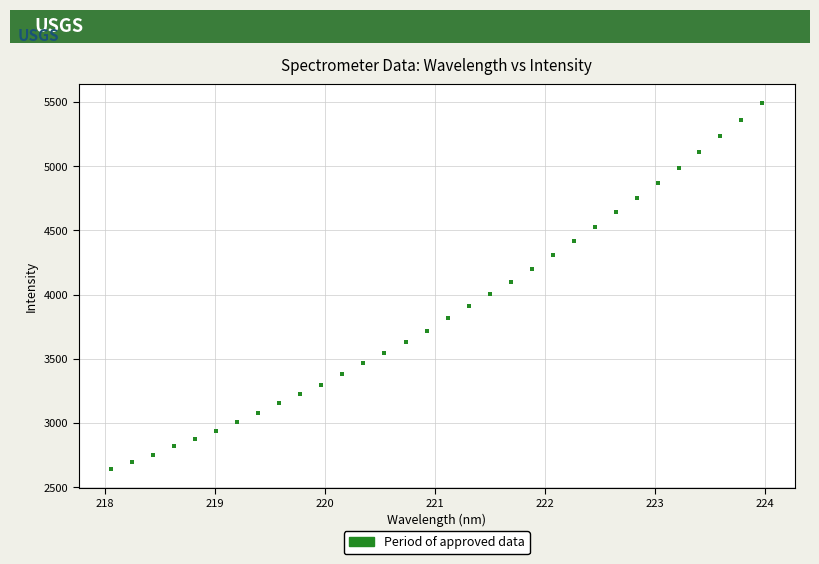

What is the range of X values (max minus min)?

5.9